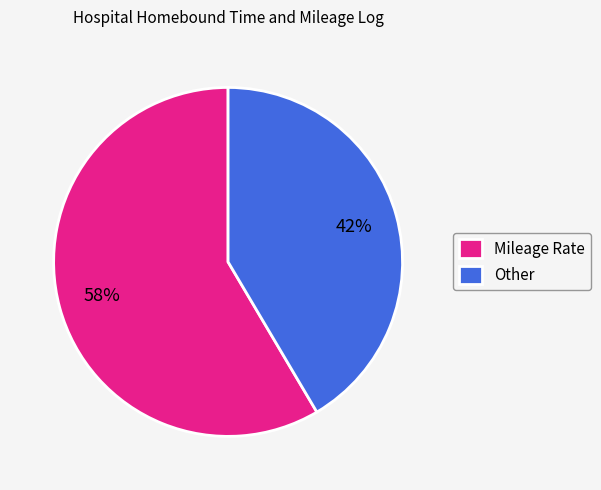

Combined, do Mileage Rate and Other account for over 50%?

Yes